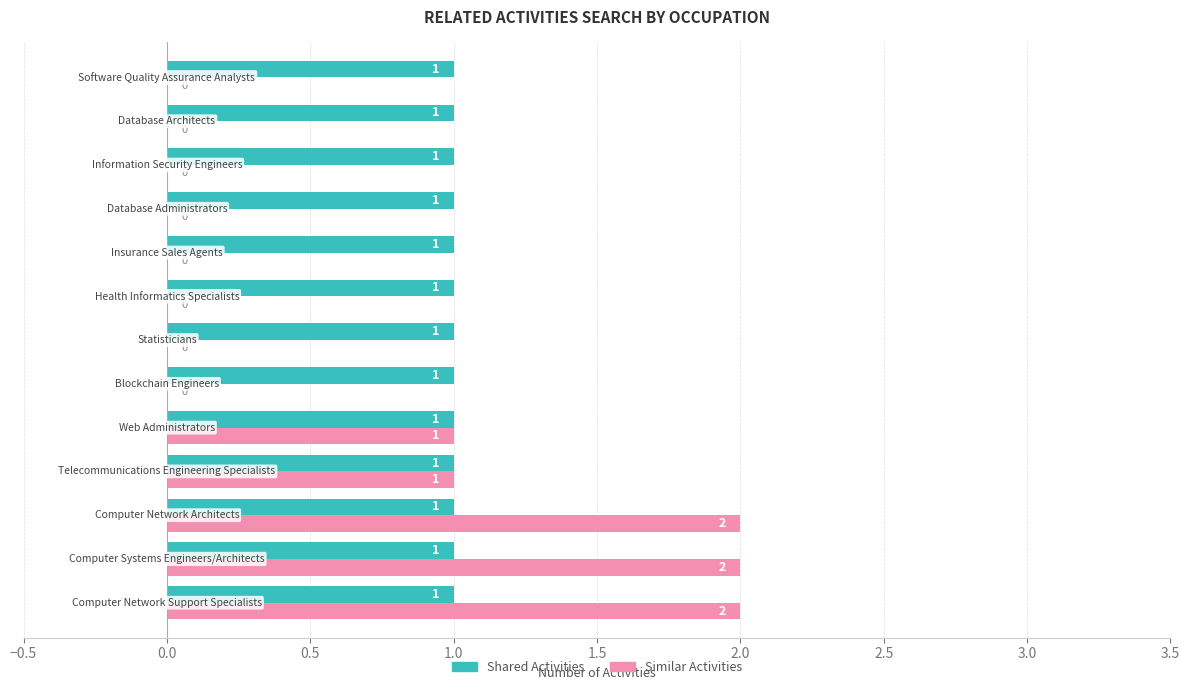

Which series has the largest total across all categories?

Shared Activities